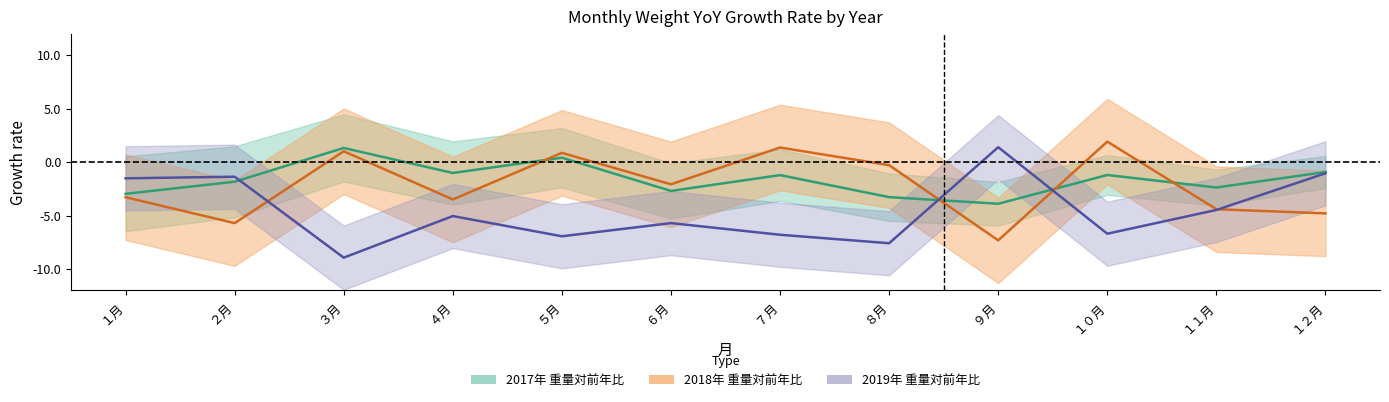

Rank the series by their maximum value, from highest to lowest.

2018年_yoy, 2019年_yoy, 2017年_yoy